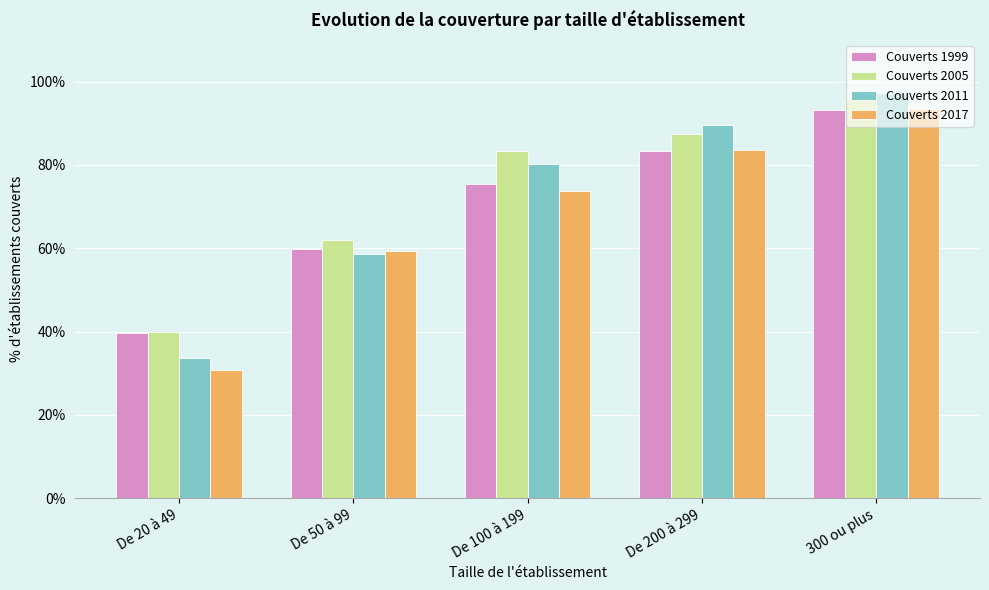

Is the value of Couverts 1999 at De 200 à 299 greater than the value of Couverts 2017 at De 50 à 99?

Yes